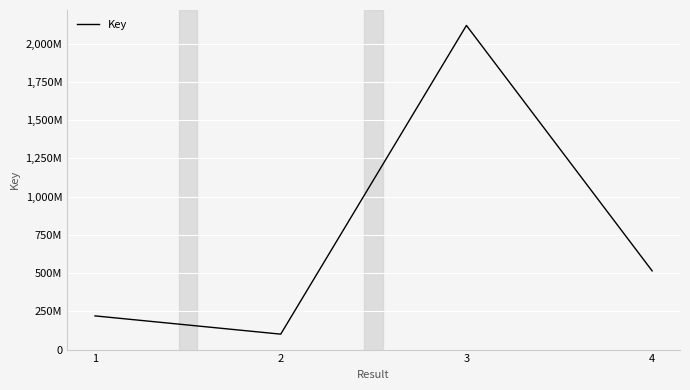

Reading left to right, extract all data points from this chart.

220192359	100768335	2119915516	514558539